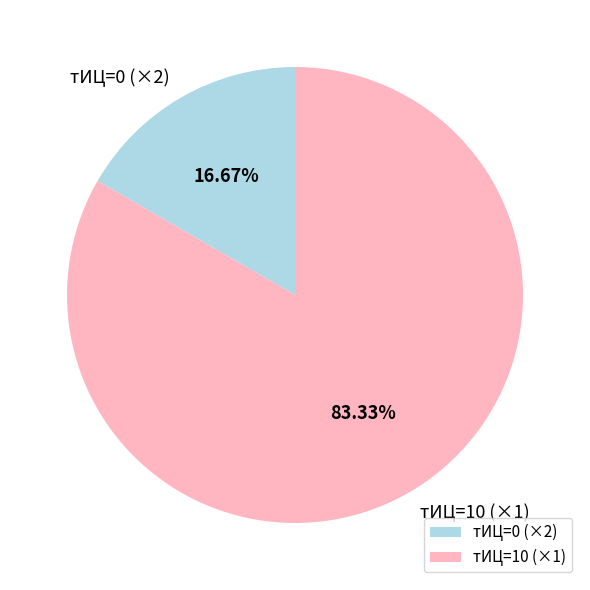

What is the largest slice in the pie chart?

тИЦ=10 (×1)